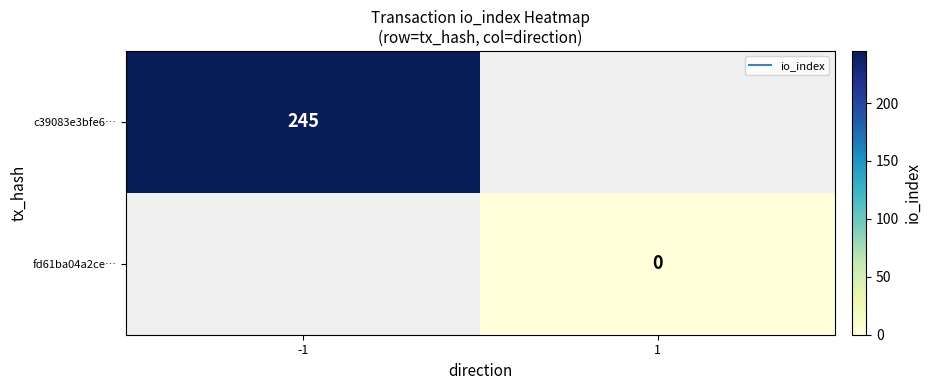

Is the value of fd61ba04a2ce… at -1 greater than the value of c39083e3bfe6… at 1?

No